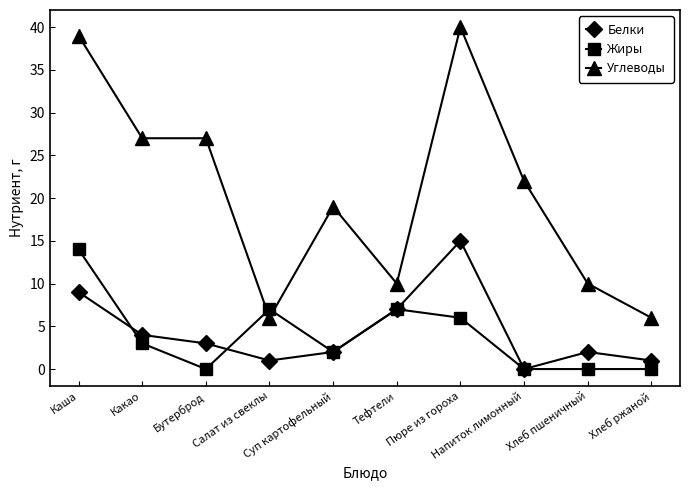

True or false: Белки and Жиры cross at least once.

True